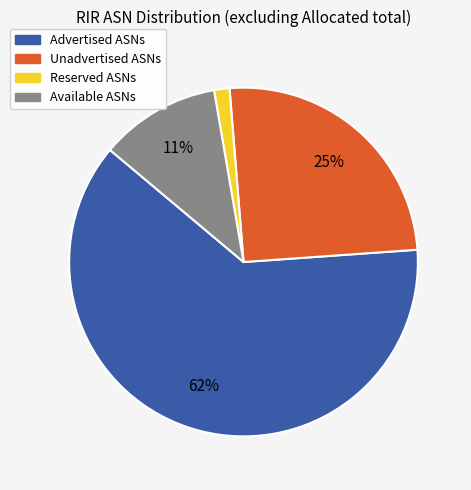

Which category has the biggest portion of the pie?

Advertised ASNs